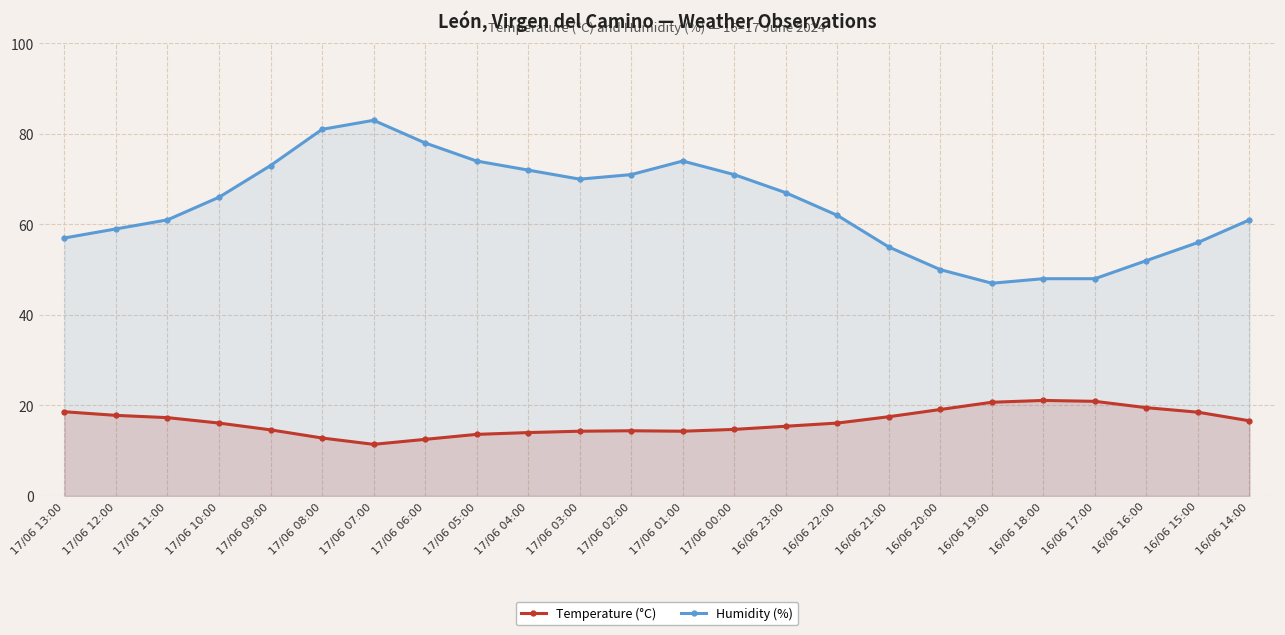

List the labels in order of Humidity (%) value, largest first.

17/06 07:00, 17/06 08:00, 17/06 06:00, 17/06 05:00, 17/06 01:00, 17/06 09:00, 17/06 04:00, 17/06 02:00, 17/06 00:00, 17/06 03:00, 16/06 23:00, 17/06 10:00, 16/06 22:00, 17/06 11:00, 16/06 14:00, 17/06 12:00, 17/06 13:00, 16/06 15:00, 16/06 21:00, 16/06 16:00, 16/06 20:00, 16/06 18:00, 16/06 17:00, 16/06 19:00